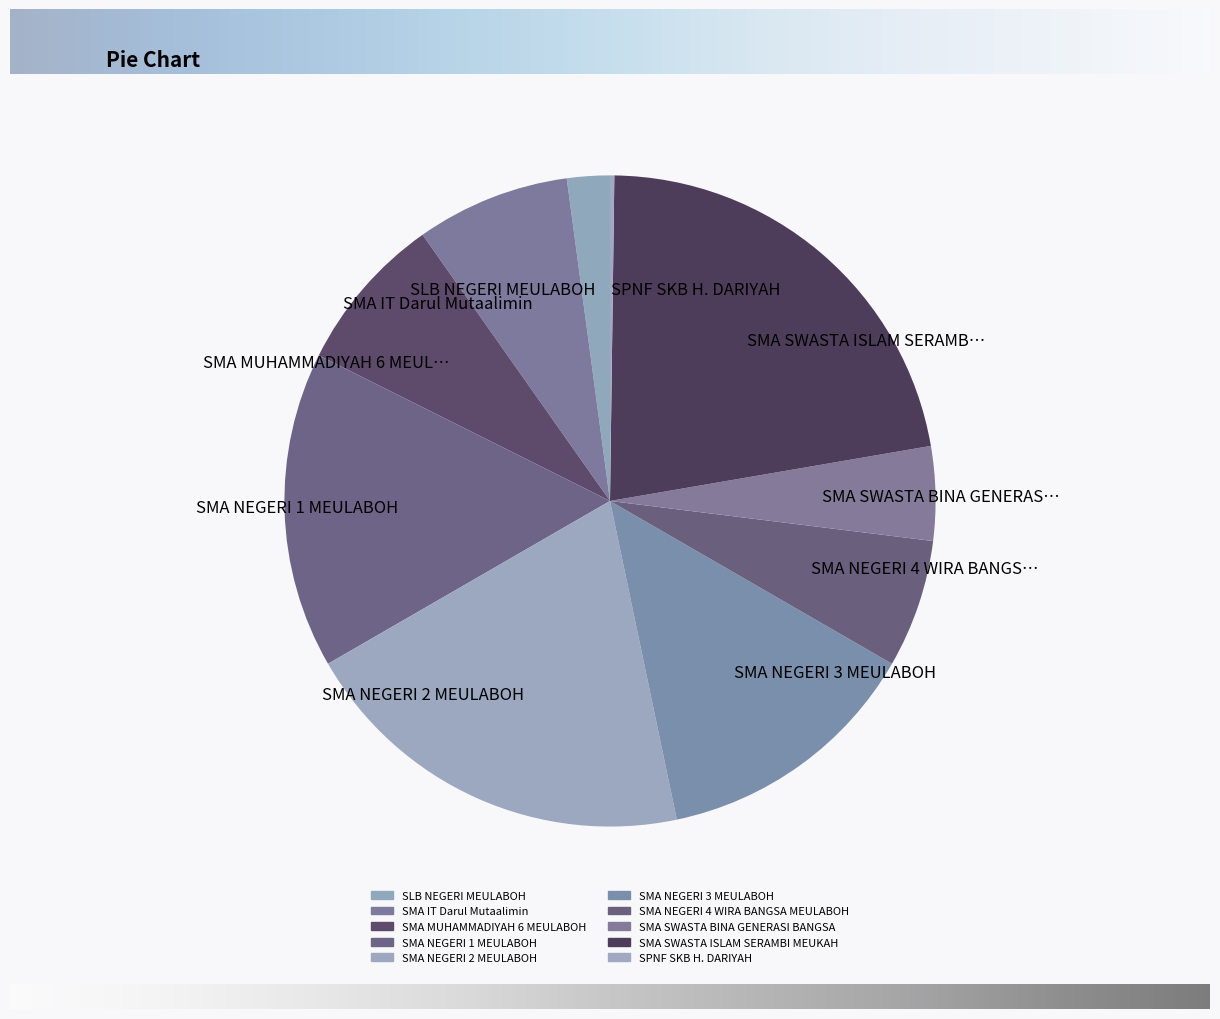

Which slice is the largest?

SMA SWASTA ISLAM SERAMB…